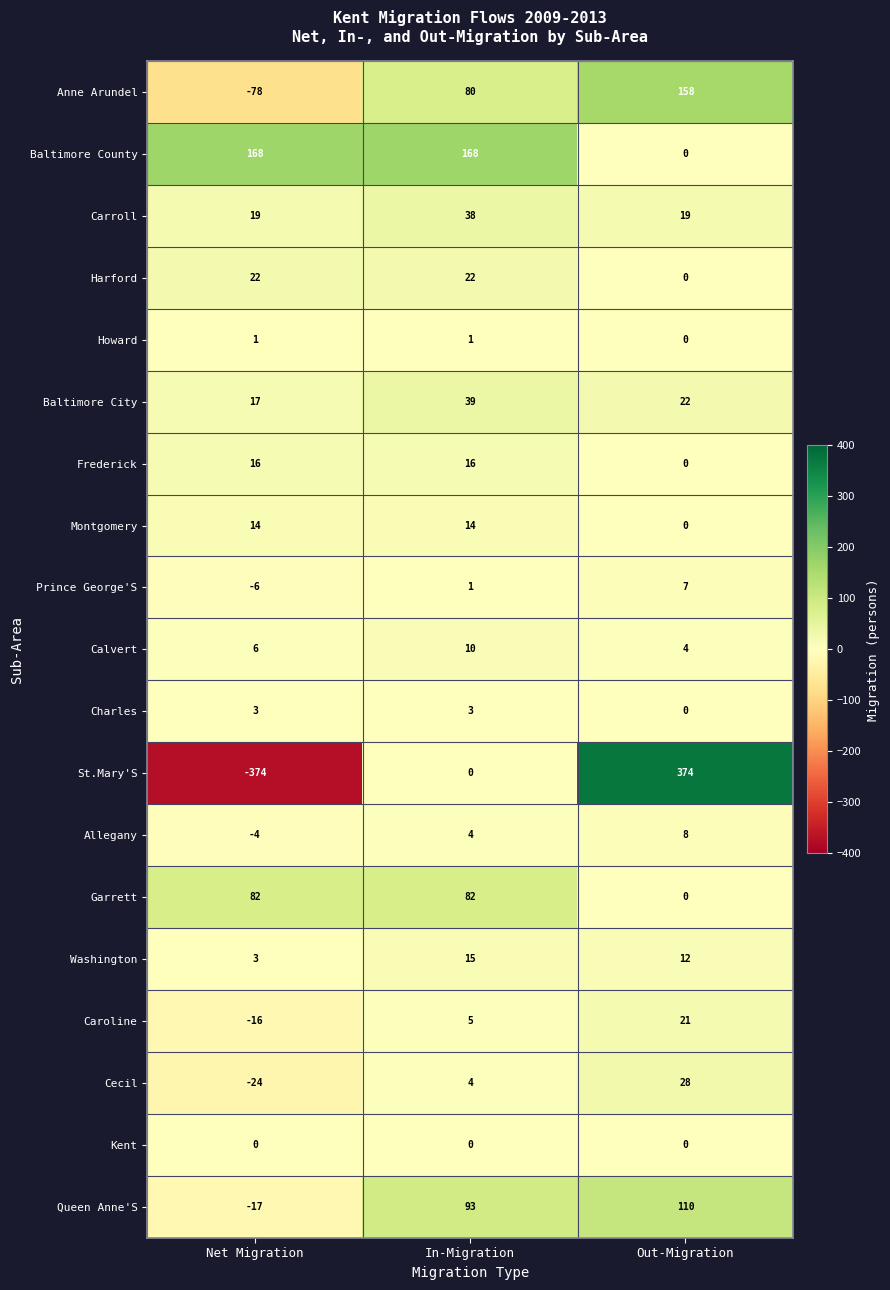

Which series has the largest range (max minus min)?

St.Mary'S